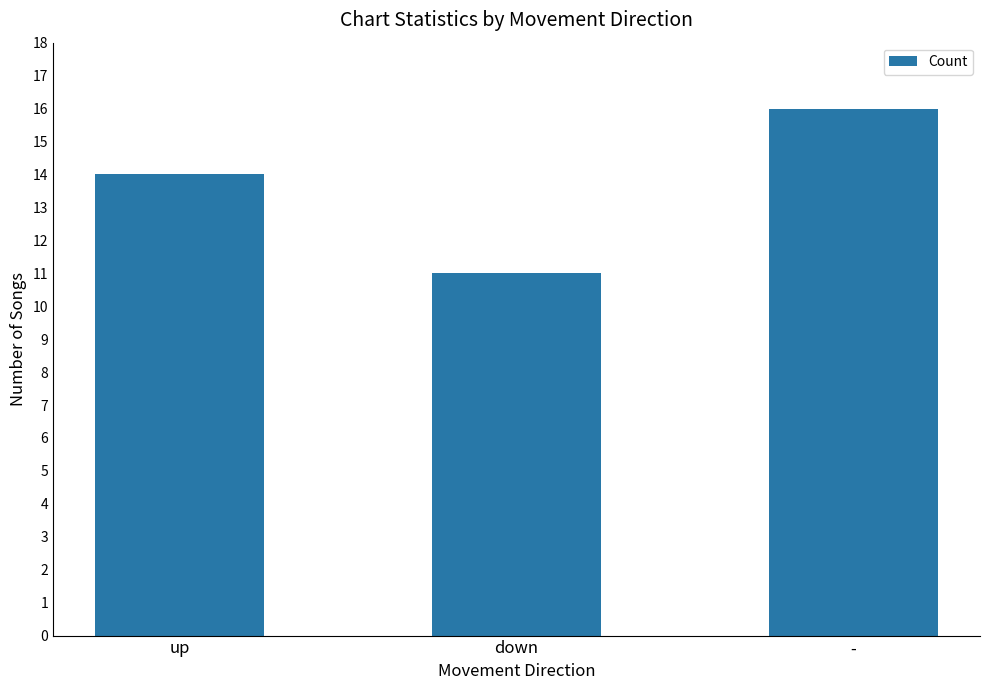

List the labels in order of value, smallest first.

down, up, -